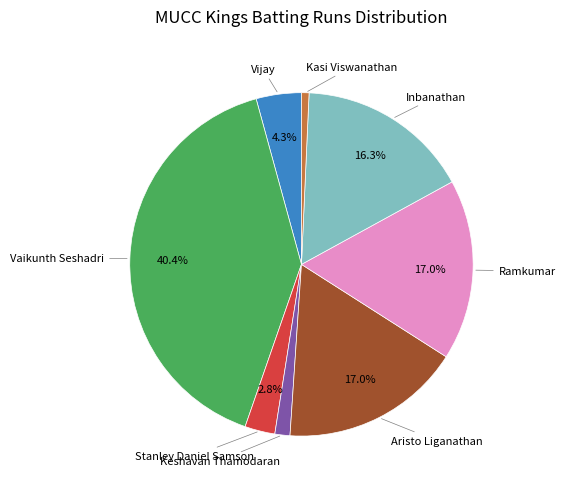

Is there a majority slice in this chart?

No